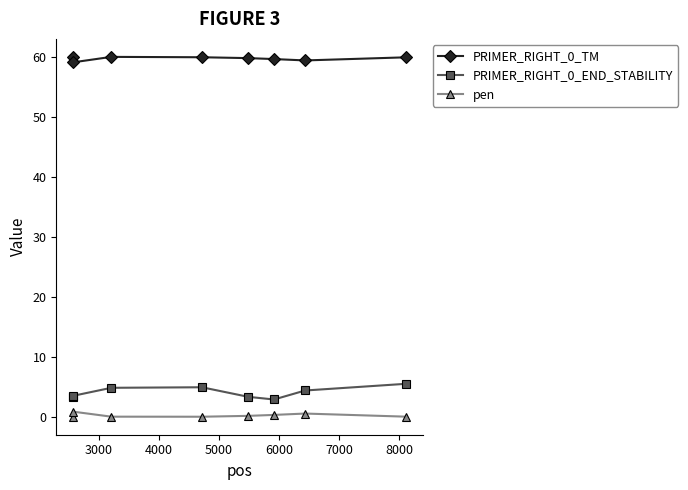

What is the average value of the pen series?

0.3